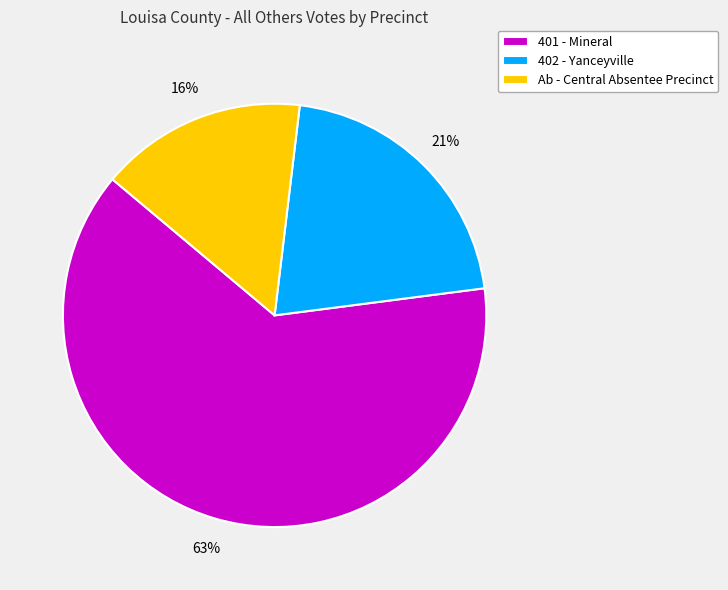

To the nearest percent, what is the average slice percentage?

33%